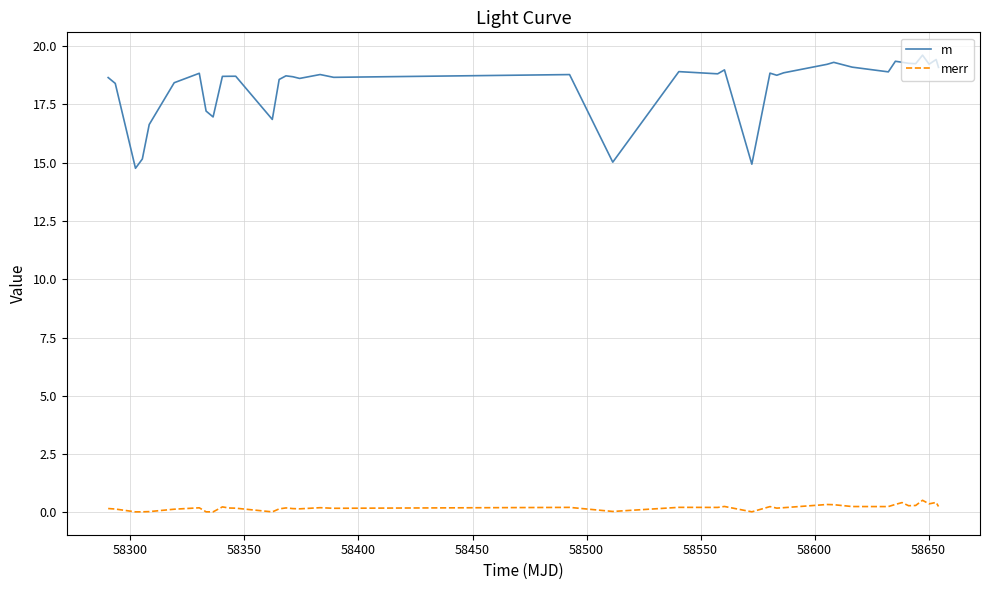

What is the average value of the merr series?

0.2